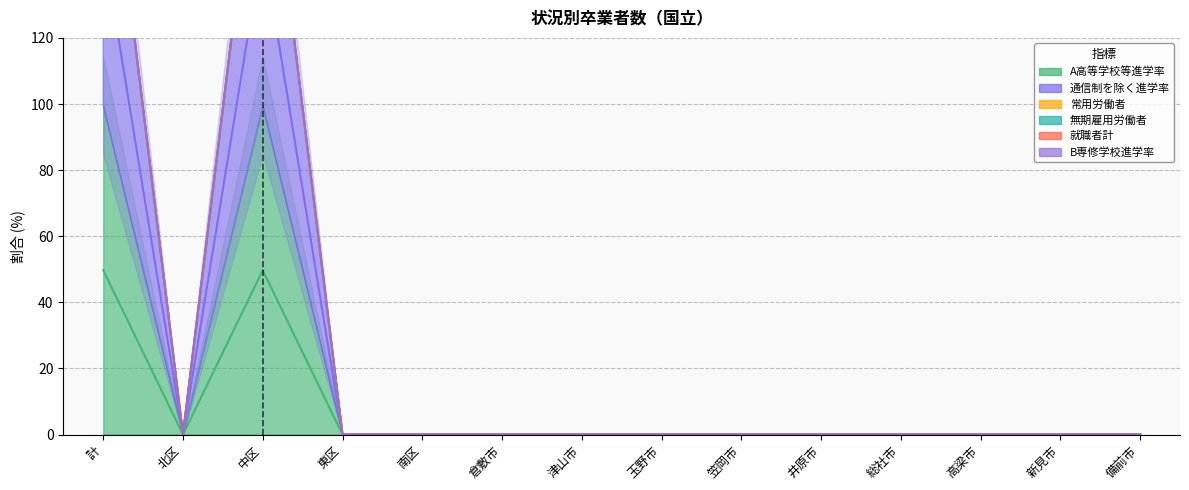

At which category is the sum across all series the highest?

計